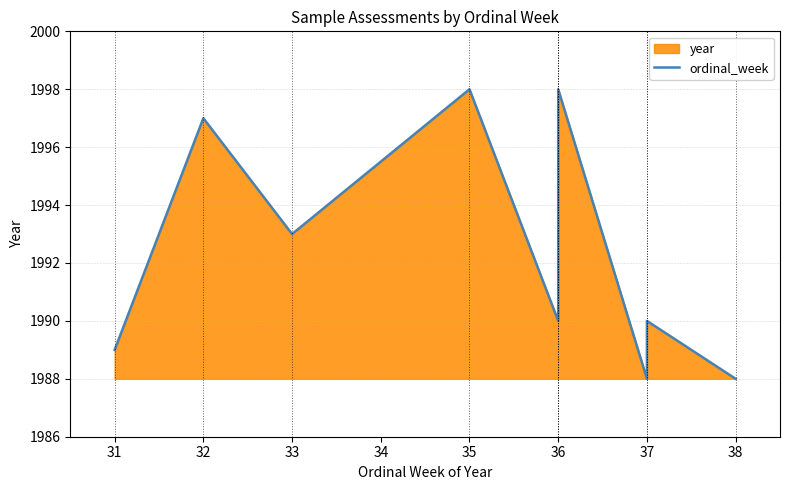

The value at 33 is 2893. True or false?

False